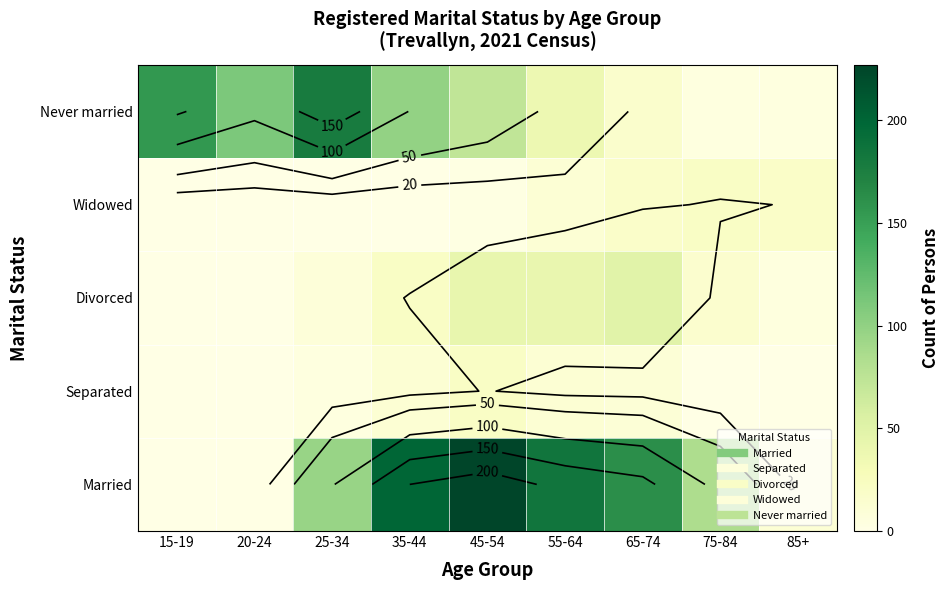

True or false: Married has a value of 200.0 at 35-44.

True